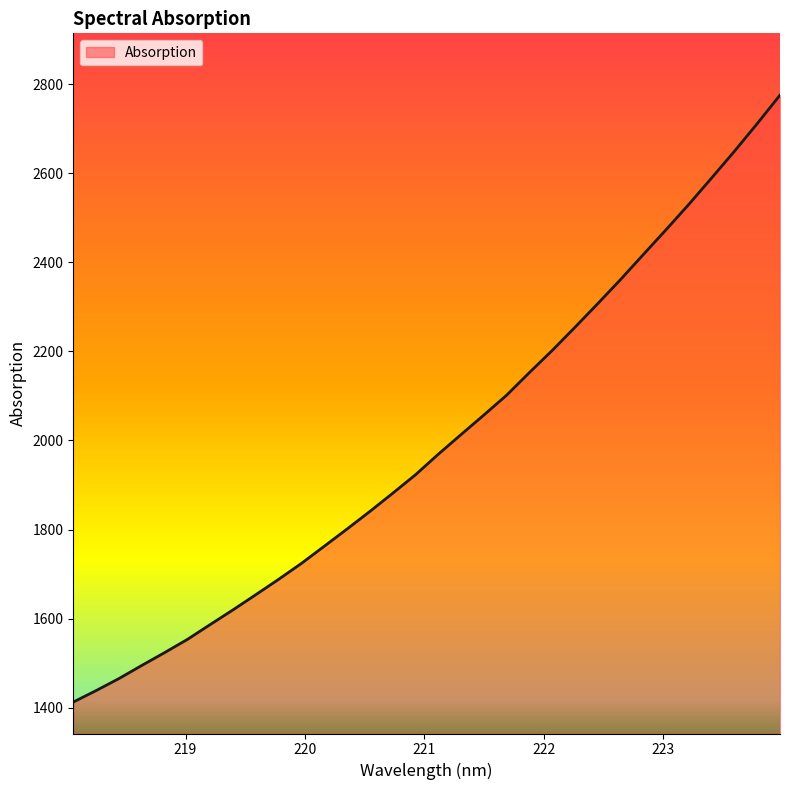

What is the maximum value shown in the chart?

2775.8